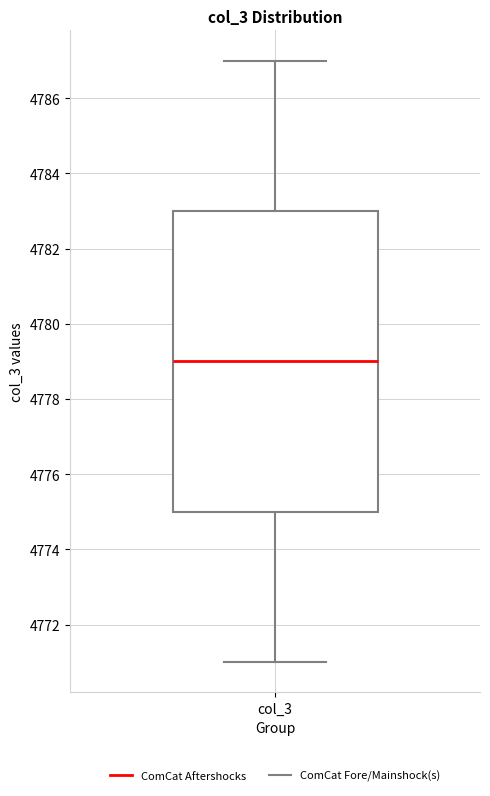

Read this box plot against the y-axis: the position of the median line, the range covered by the box, and the ends of both whiskers. The values are not printed on the chart, so give them approximately, as read against the axis.

median 4779, box 4775 to 4783, whiskers 4771 to 4787